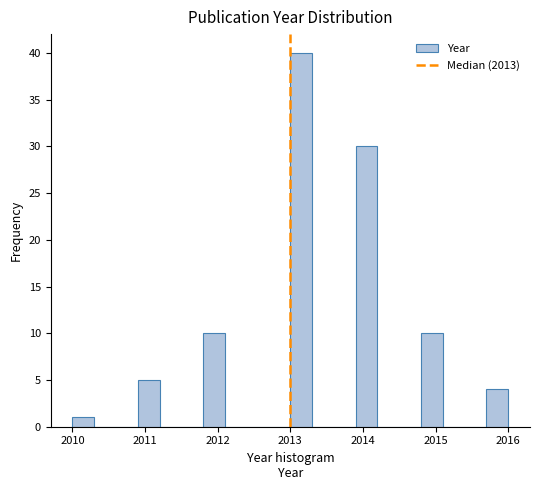

Read against the x-axis, roughly where is the centre of the tallest bar?

2013.2